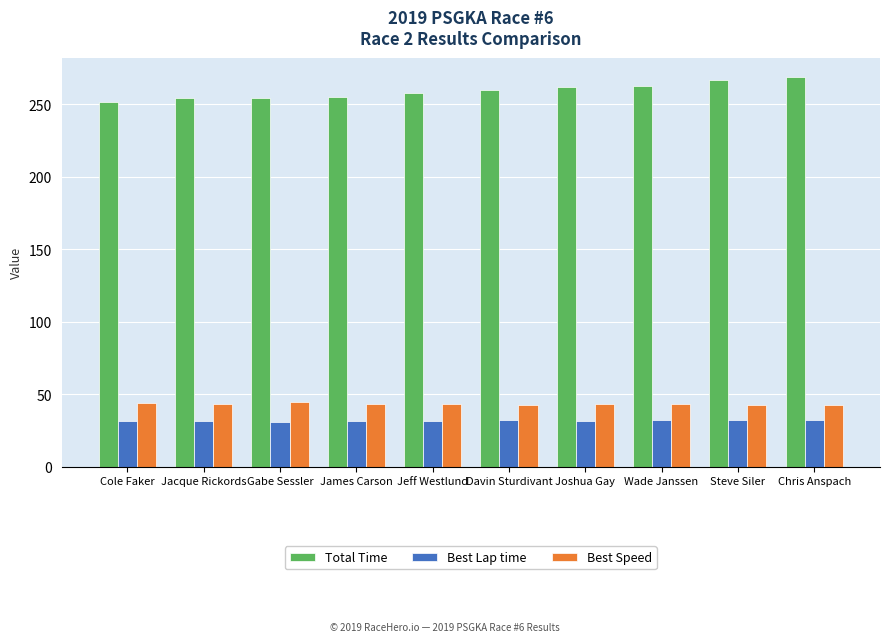

Which series has the widest spread of values?

Total Time